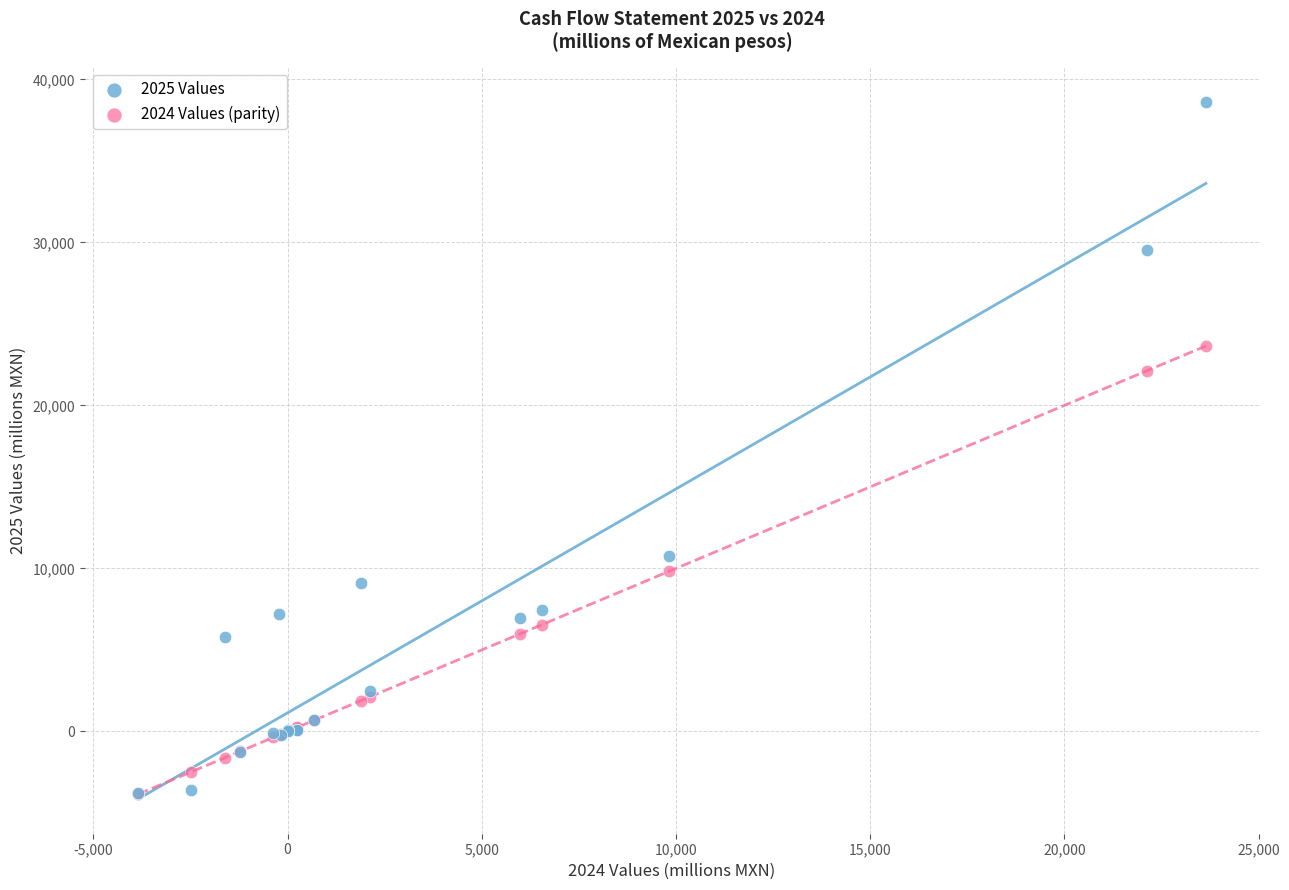

Across all series, what Y value is closest to 17370?

22128.0